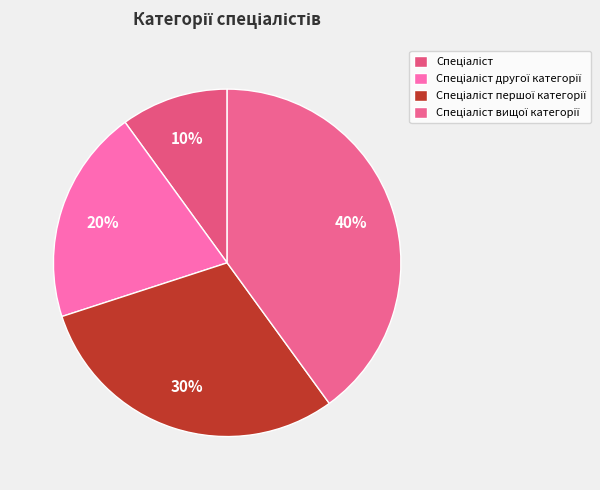

Does any single category account for the majority?

No